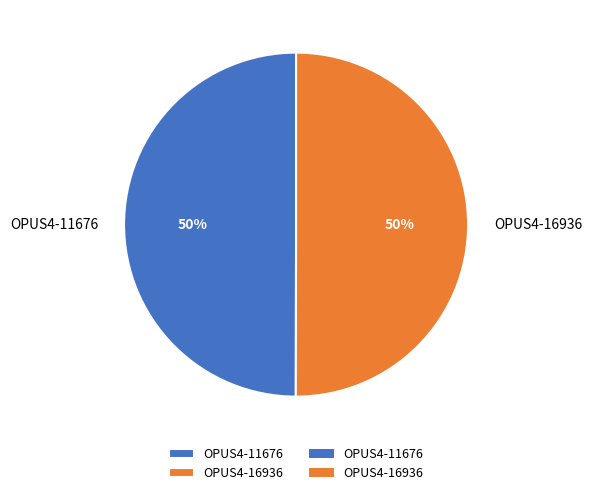

Is it true that OPUS4-11676 is 50% of the pie?

True